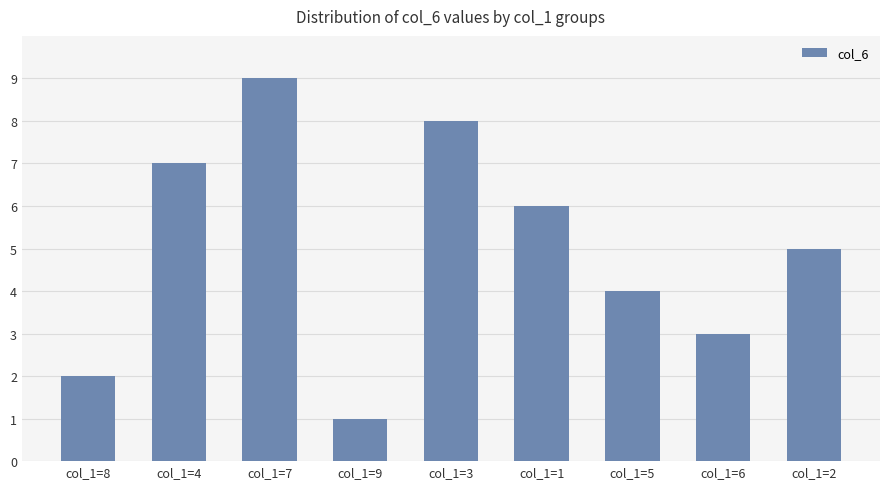

What position from the right is col_1=6?

2